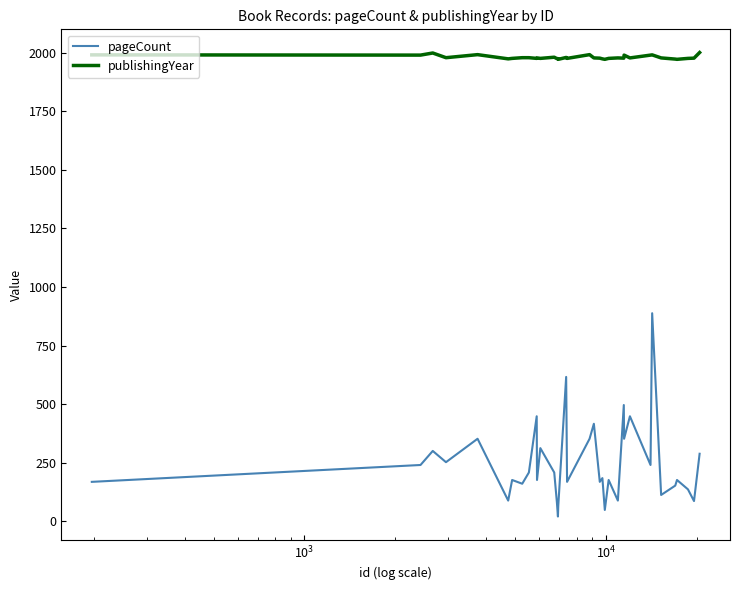

True or false: publishingYear and pageCount intersect in this chart.

False